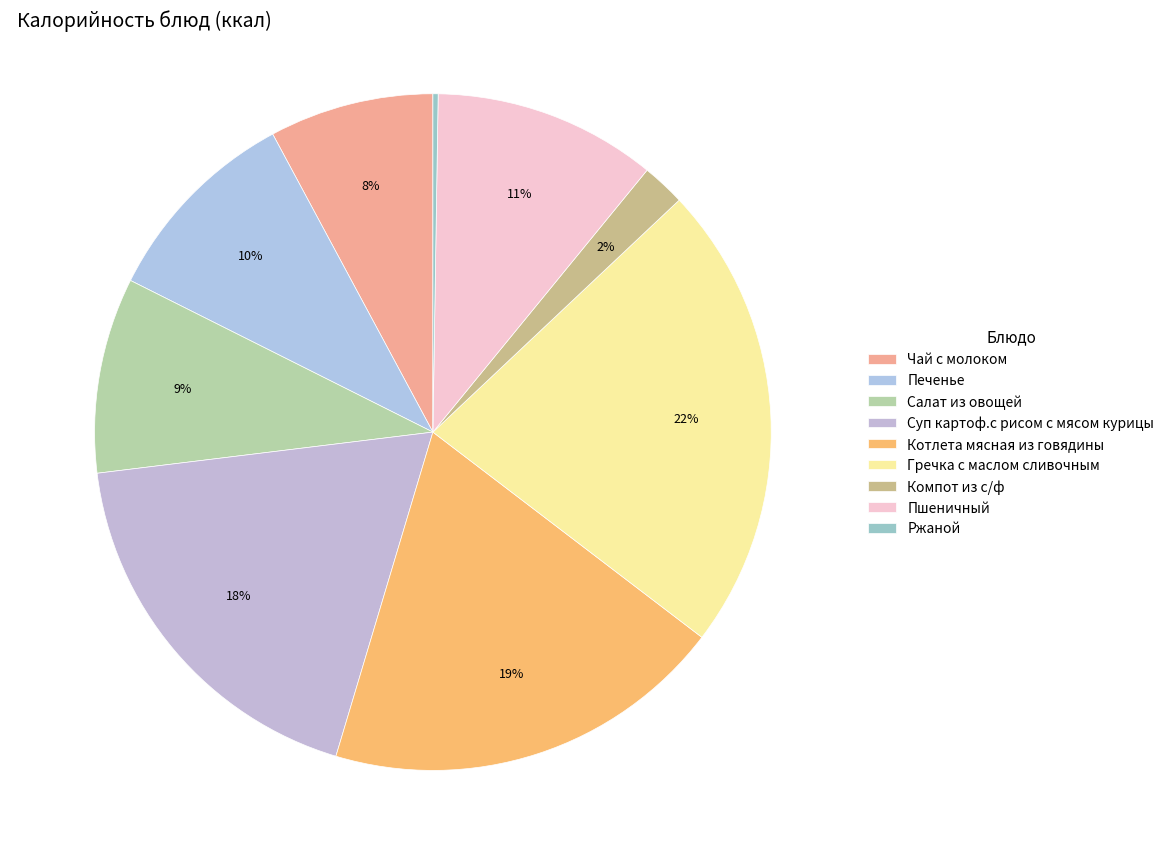

True or false: Печенье accounts for 23% of the total.

False